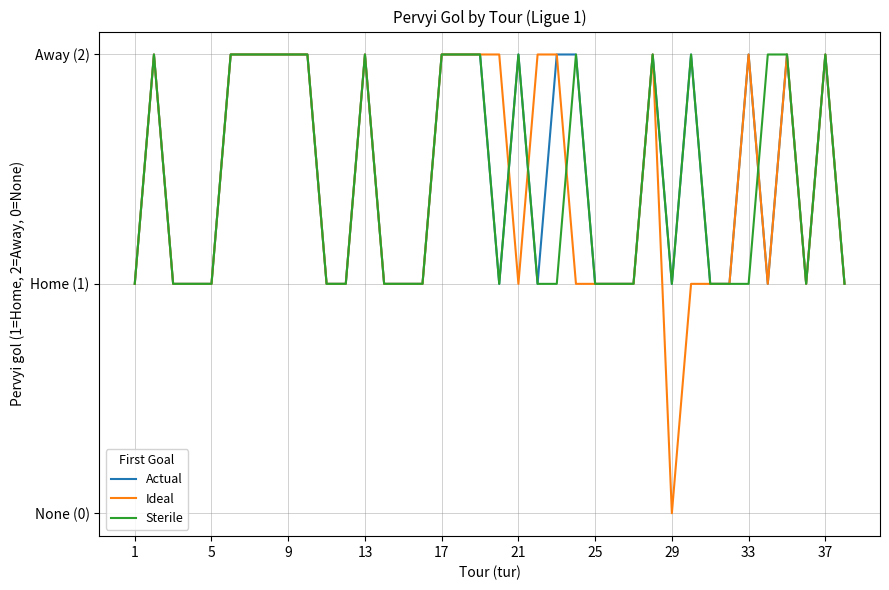

Does the chart display data point markers on the line(s)?

No